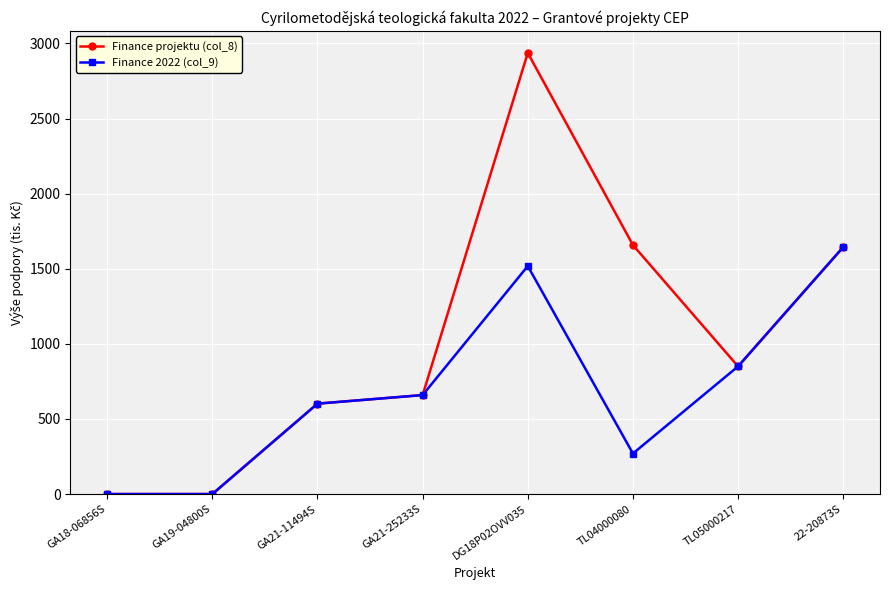

List the series in order of their peak value, highest first.

Finance projektu (col_8), Finance 2022 (col_9)